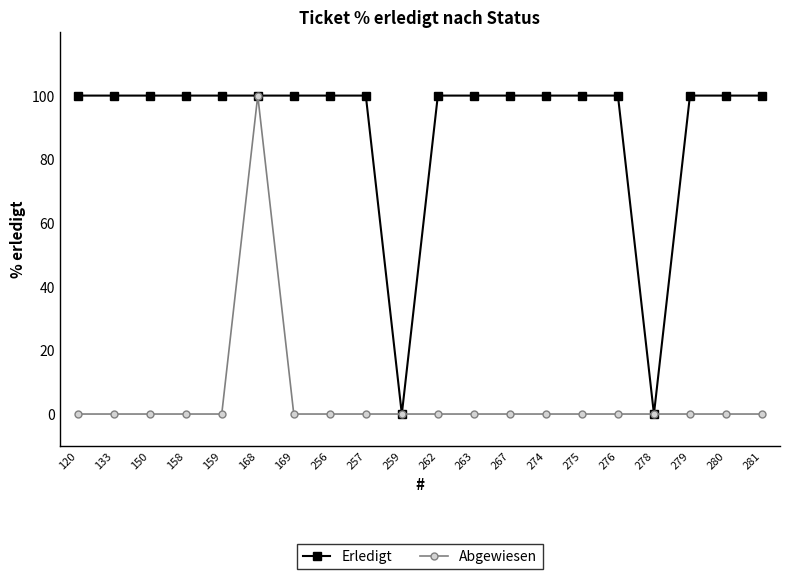

Which series changed the most between 133 and 168?

Abgewiesen